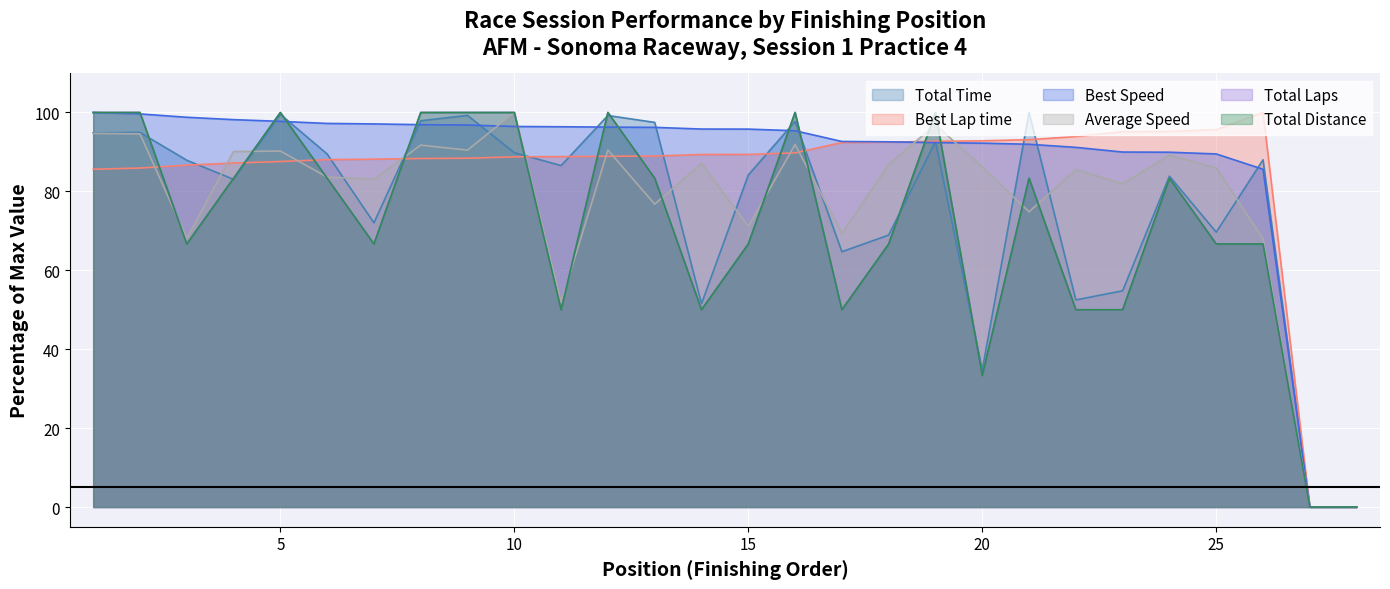

What are all the series names shown in the legend?

Total Time, Best Lap time, Best Speed, Average Speed, Total Laps, Total Distance